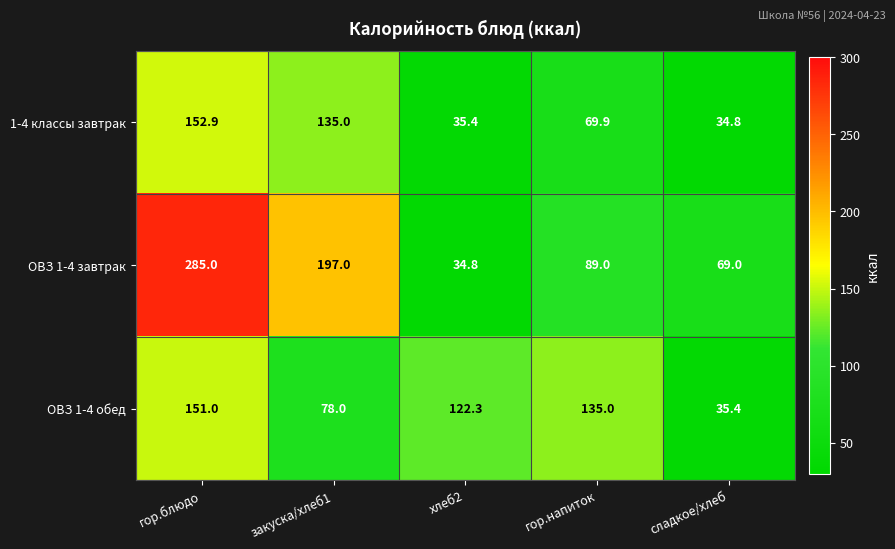

Between хлеб2 and сладкое/хлеб, which series saw the biggest shift?

ОВЗ 1-4 обед